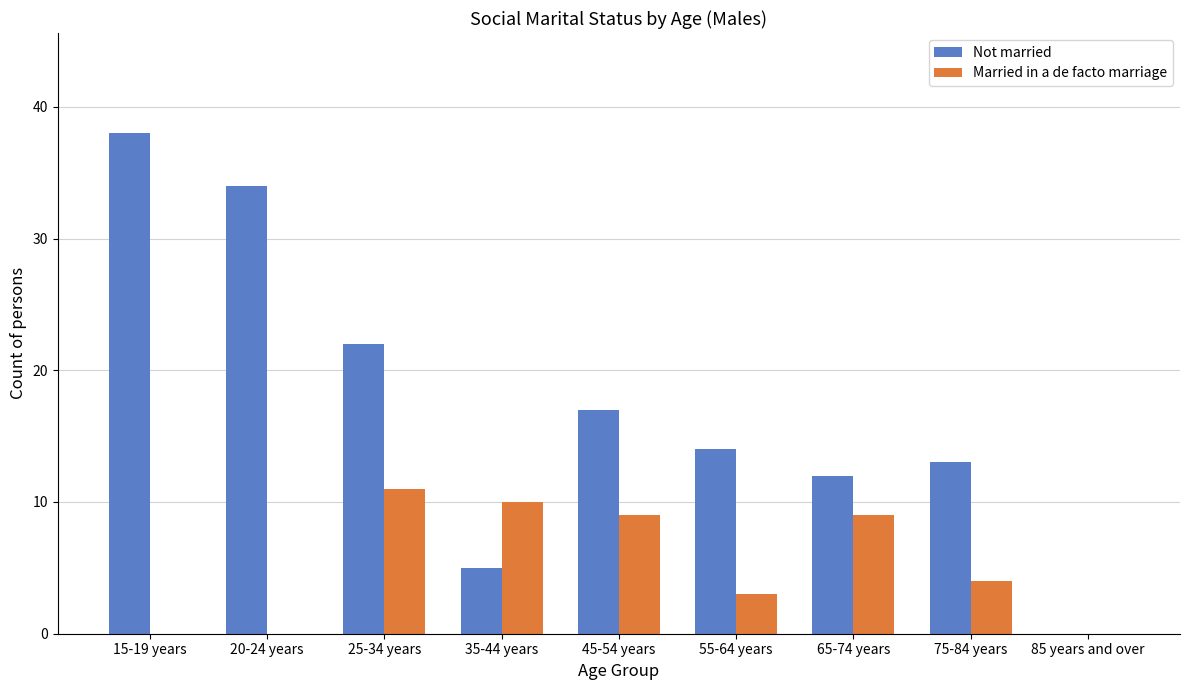

Where is Married in a de facto marriage nearest to the value 5?

75-84 years